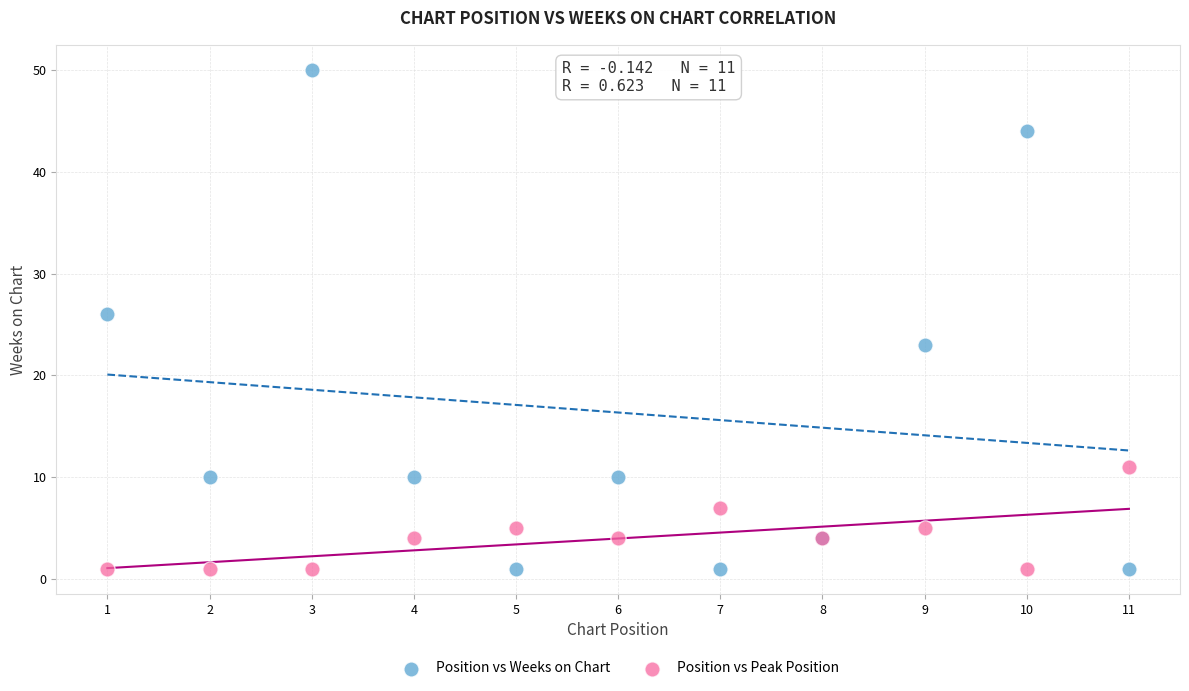

Which series contains the highest Y value?

Position vs Weeks on Chart